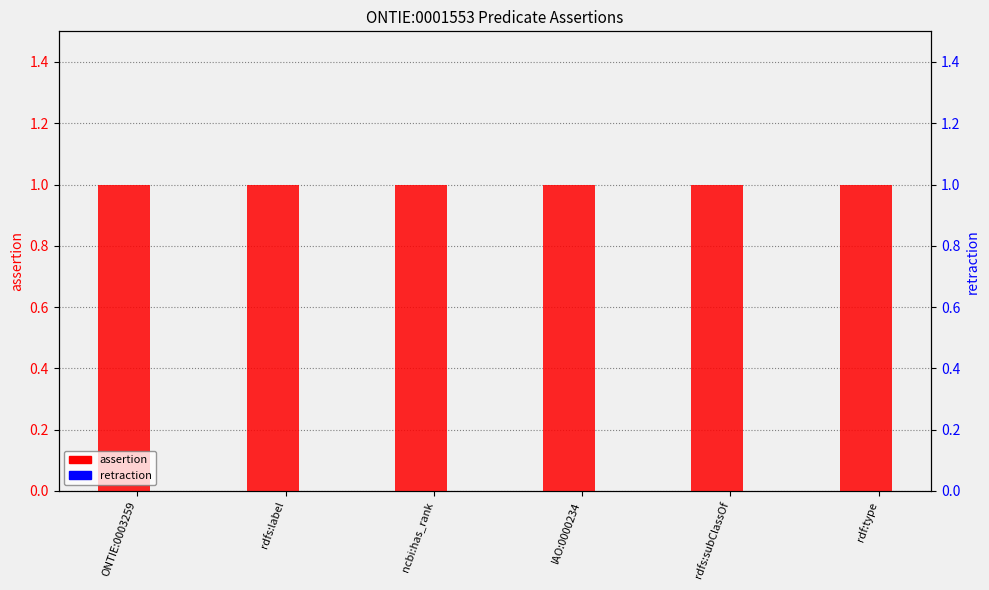

At which label is retraction closest to 0?

ONTIE:0003259